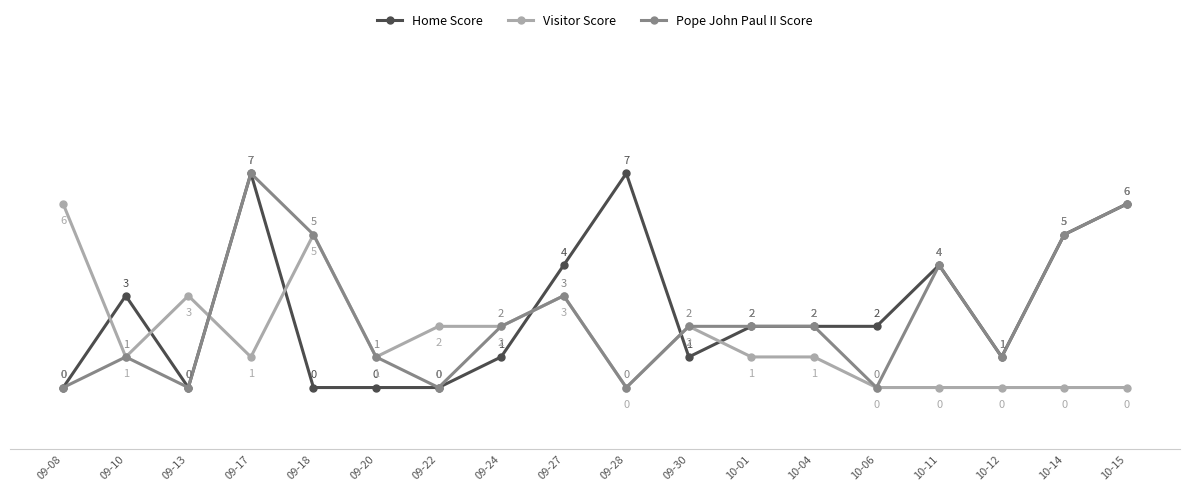

What is the label of the 15th point from the right?

09-17